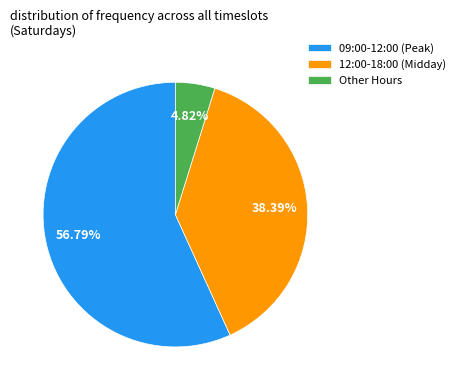

Approximately how many times larger is the value at 12:00-18:00 (Midday) compared to 09:00-12:00 (Peak)?

0.7